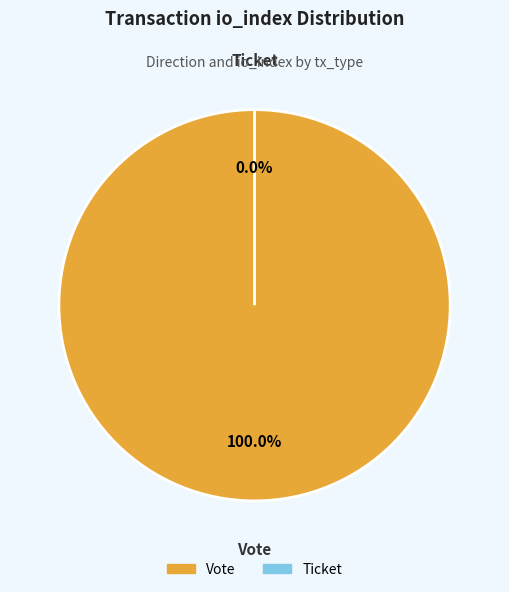

What is the largest slice in the pie chart?

Vote